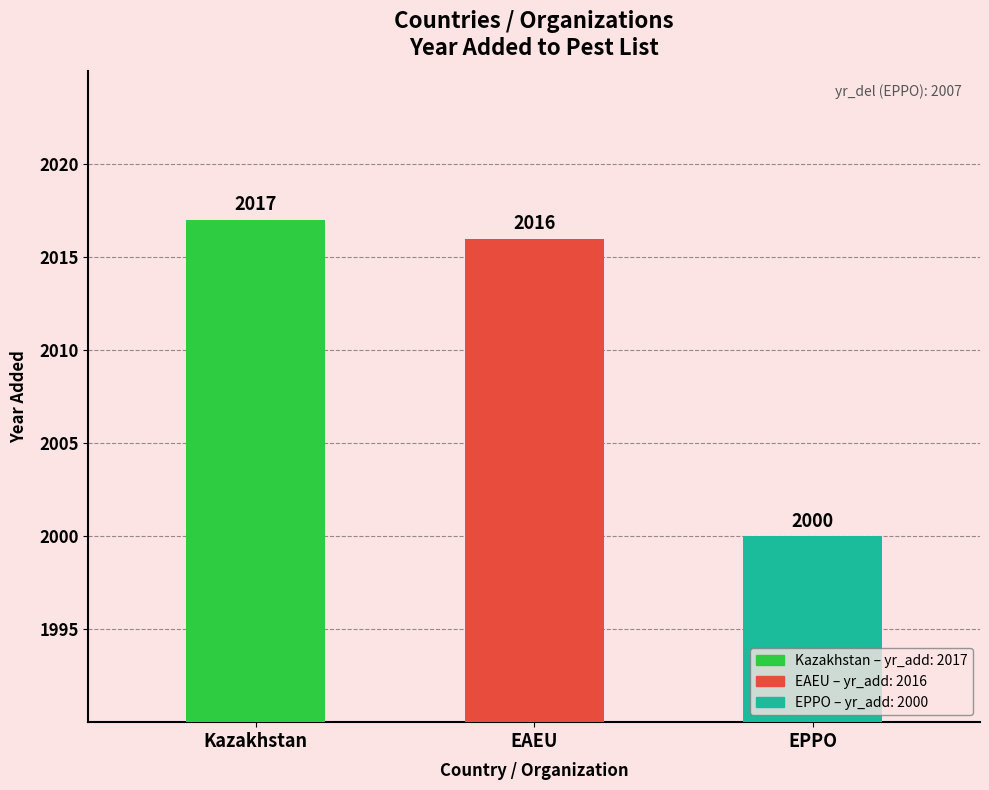

What is the ratio of the value at EAEU to the value at Kazakhstan?

1.0